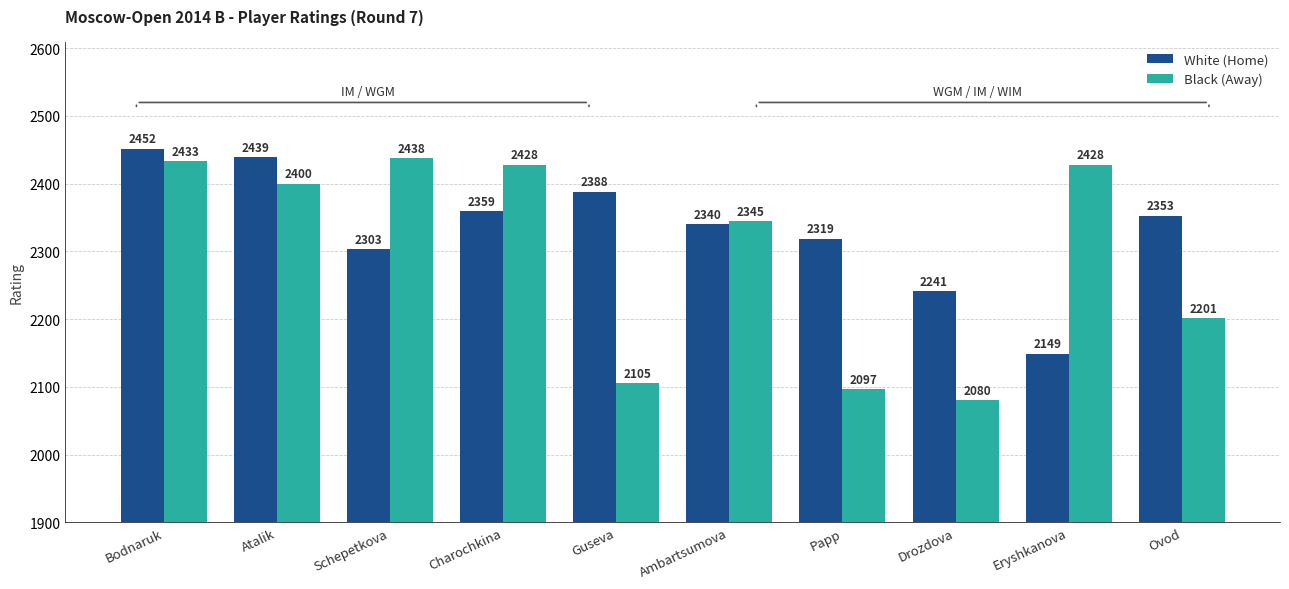

Which label corresponds to the smallest value in the chart?

Drozdova